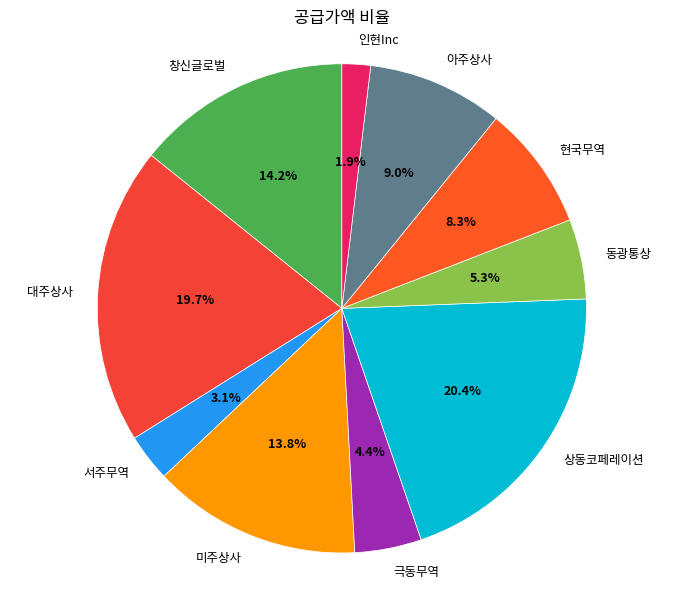

How many segments does this pie chart have?

10